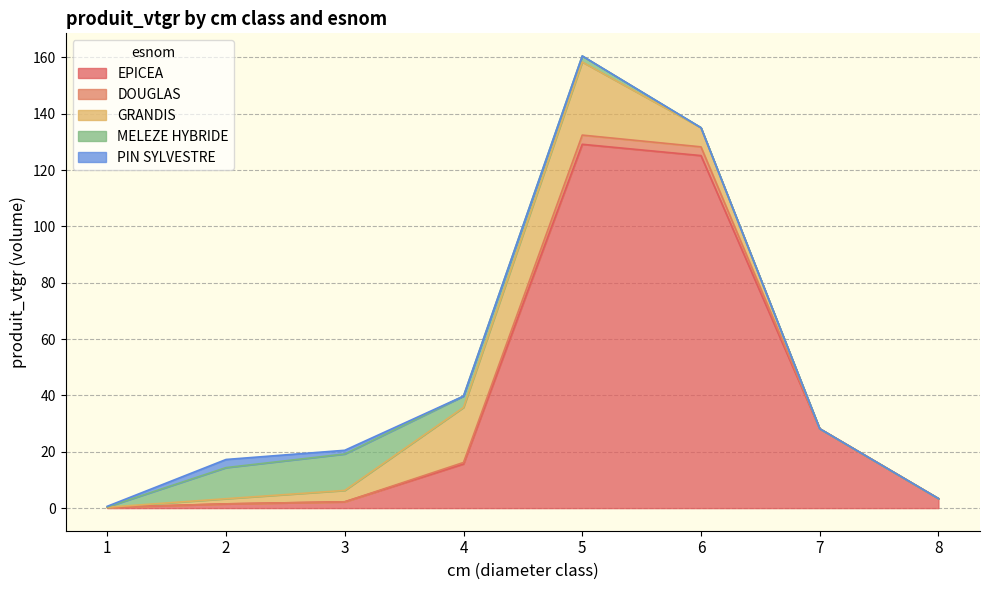

Reading left to right, extract all data points from this chart.

EPICEA: 1=0.3	2=1.5	3=2.2	4=15.7	5=129.2	6=125.2	7=28.2	8=3.4
DOUGLAS: 1=0.0	2=0.0	3=0.0	4=0.5	5=3.3	6=3.1	7=0.0	8=0.0
GRANDIS: 1=0.1	2=1.8	3=4.0	4=19.5	5=26.0	6=6.8	7=0.0	8=0.0
MELEZE HYBRIDE: 1=0.1	2=11.0	3=12.9	4=4.0	5=2.2	6=0.0	7=0.0	8=0.0
PIN SYLVESTRE: 1=0.2	2=2.9	3=1.3	4=0.0	5=0.0	6=0.0	7=0.0	8=0.0